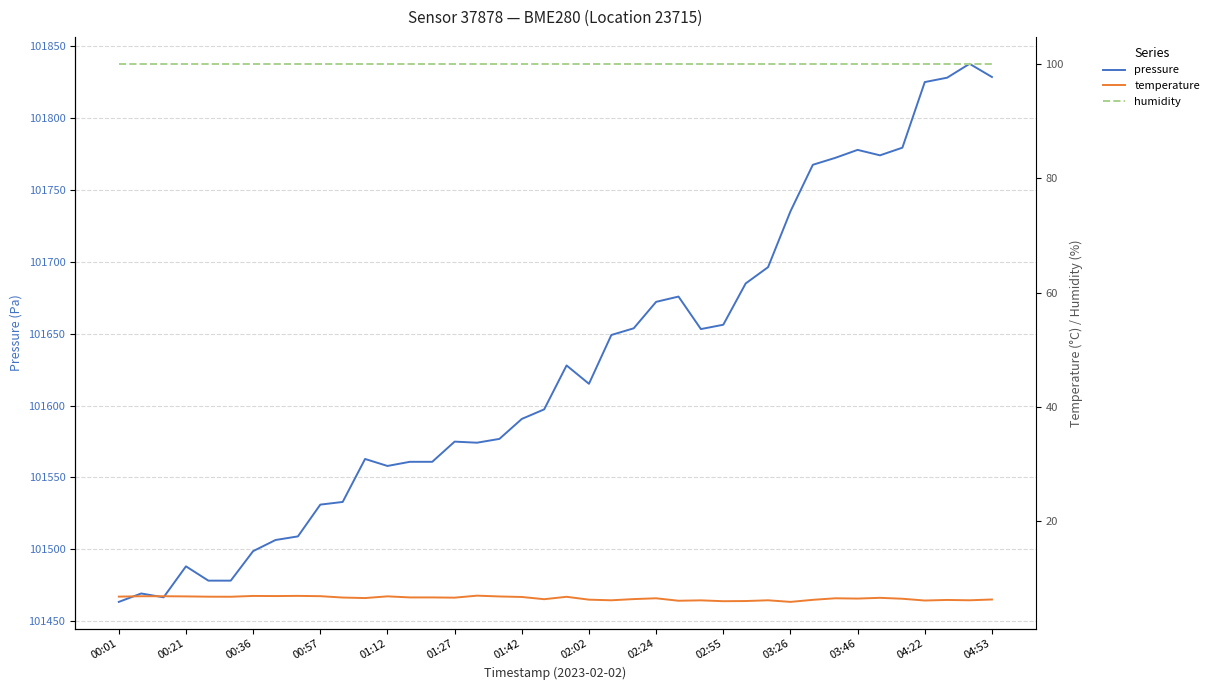

True or false: pressure has a value of 144398.4 at 02:55.

False